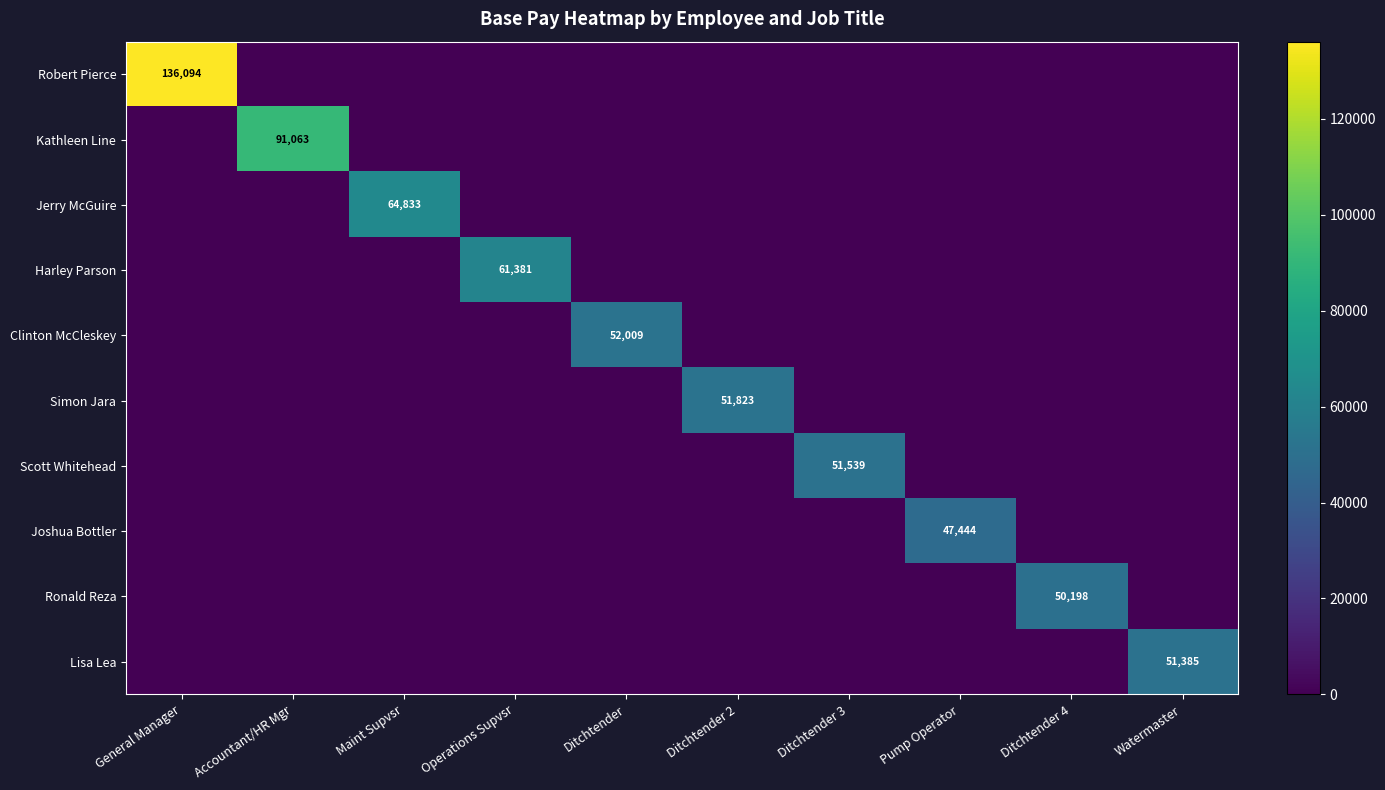

Is it true that Robert Pierce equals 0 at Maint Supvsr?

True